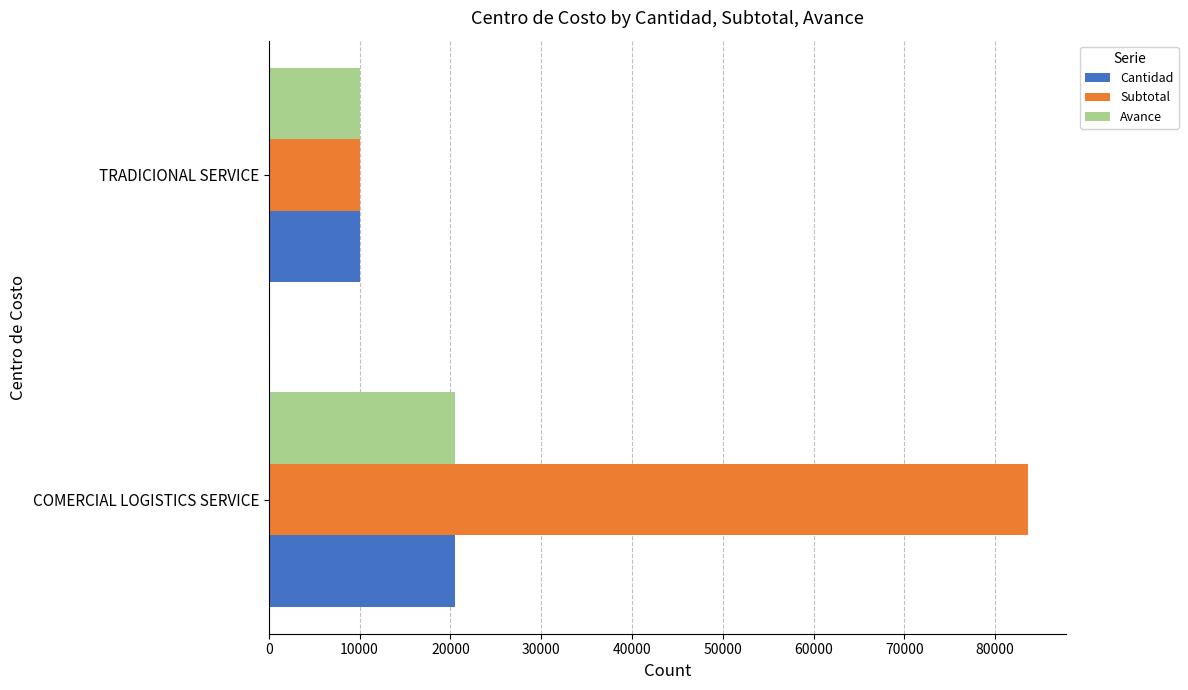

List the labels in order of Avance value, smallest first.

TRADICIONAL SERVICE, COMERCIAL LOGISTICS SERVICE